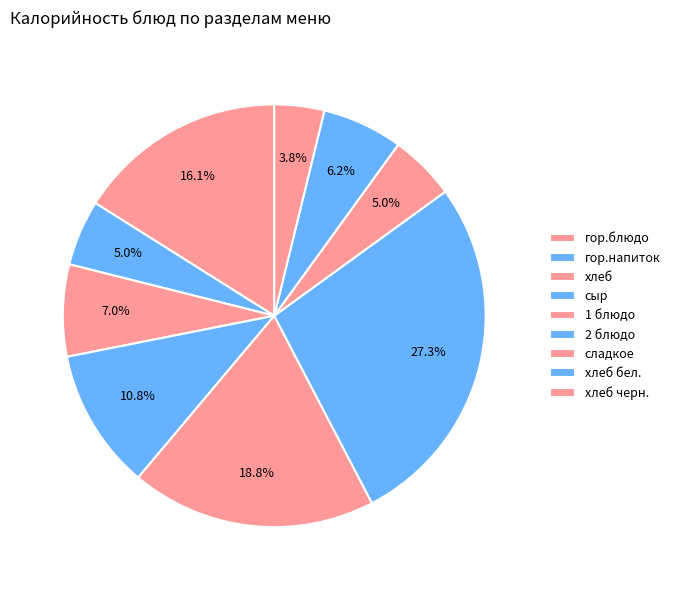

What percentage is NOT represented by 2 блюдо?

72.7%